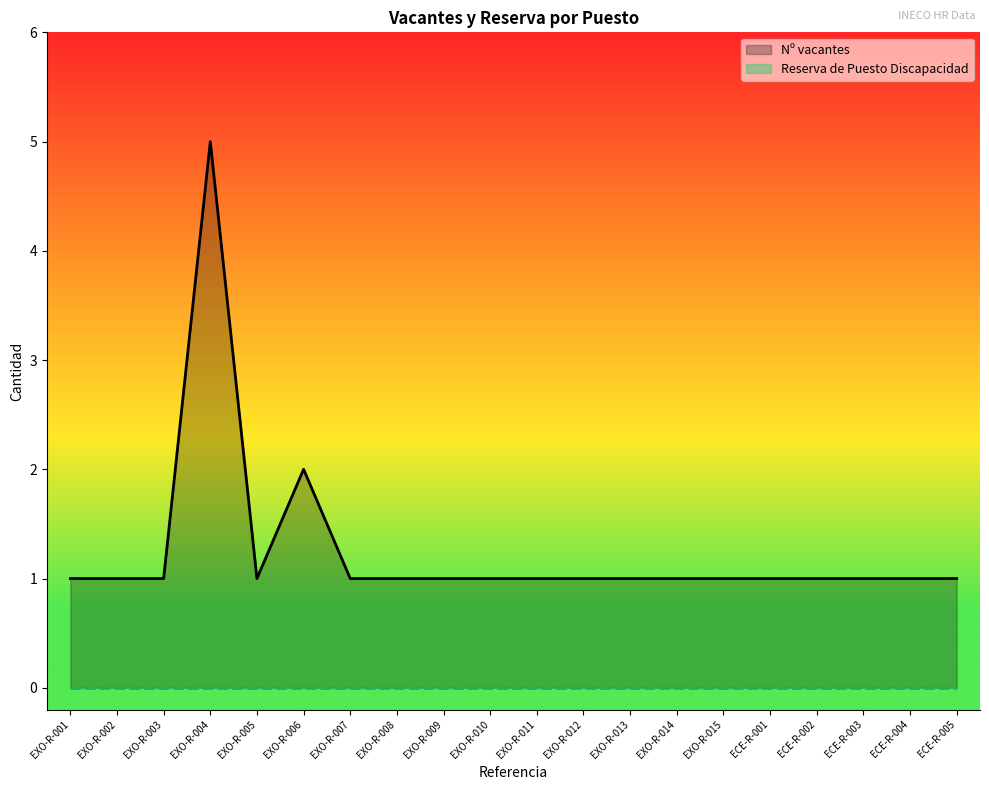

What is the sum of all Nº vacantes values?

25